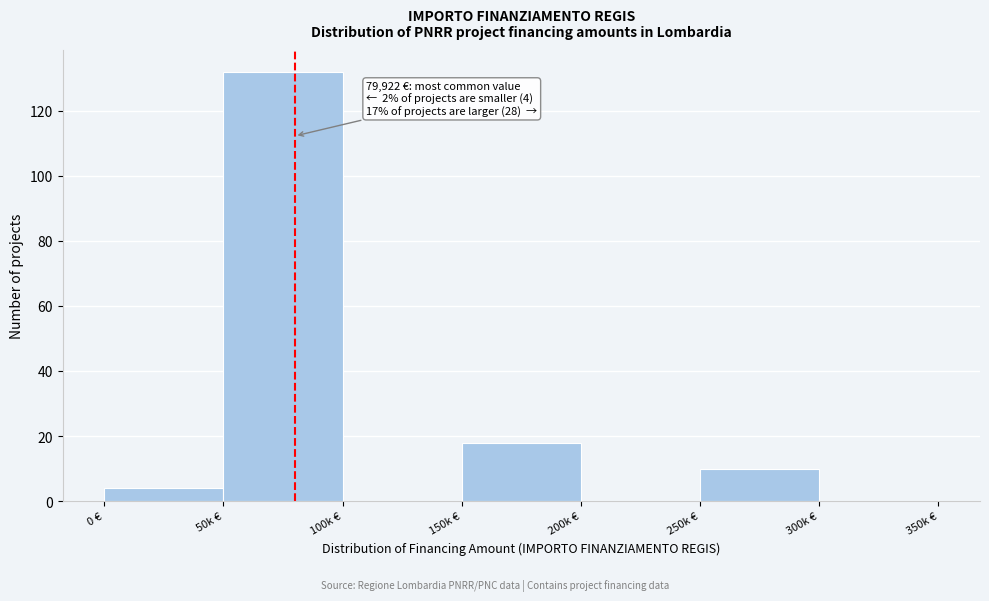

Reading right to left, list all the values displayed in this chart.

300k €=0	250k €=10	200k €=0	150k €=18	100k €=0	50k €=132	0 €=4